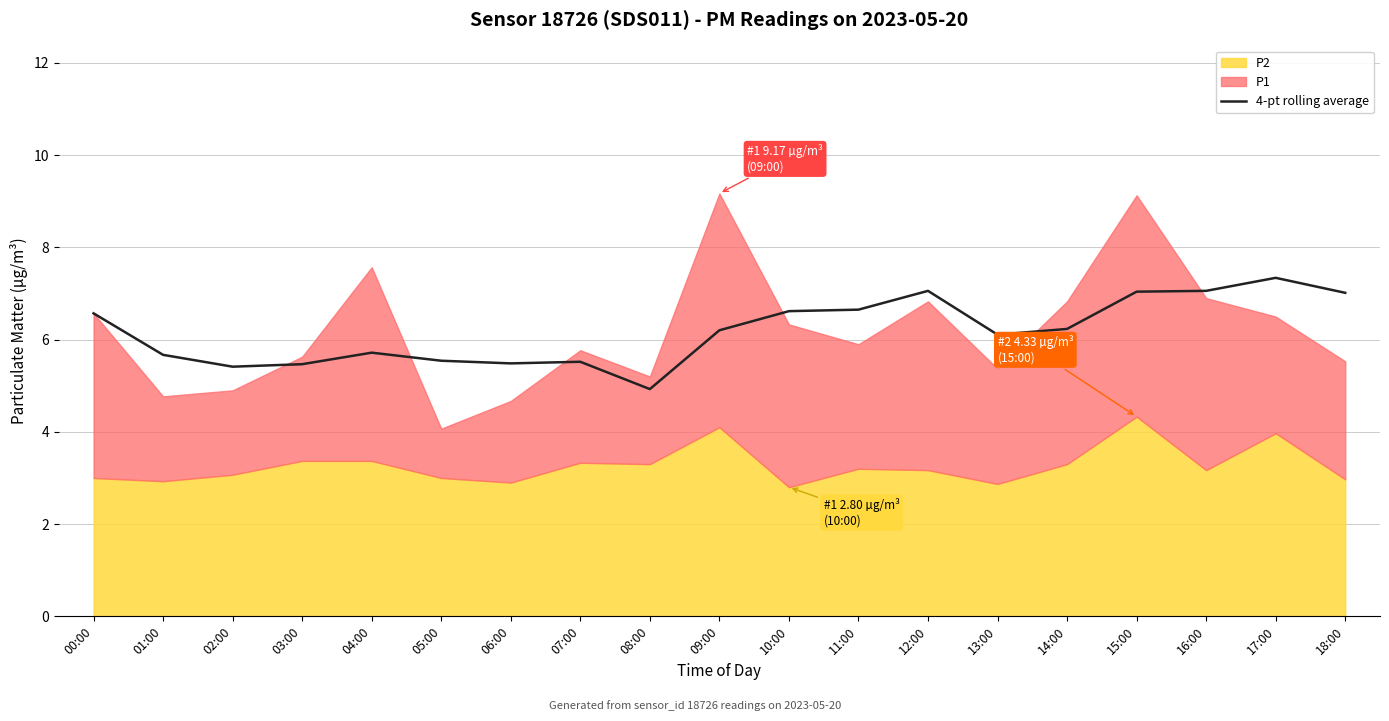

True or false: the data shows 1.8 at 15:00.

False